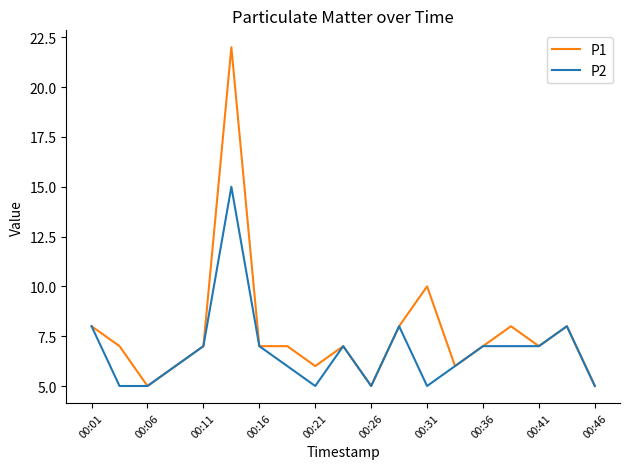

Count the number of data series in this chart.

2